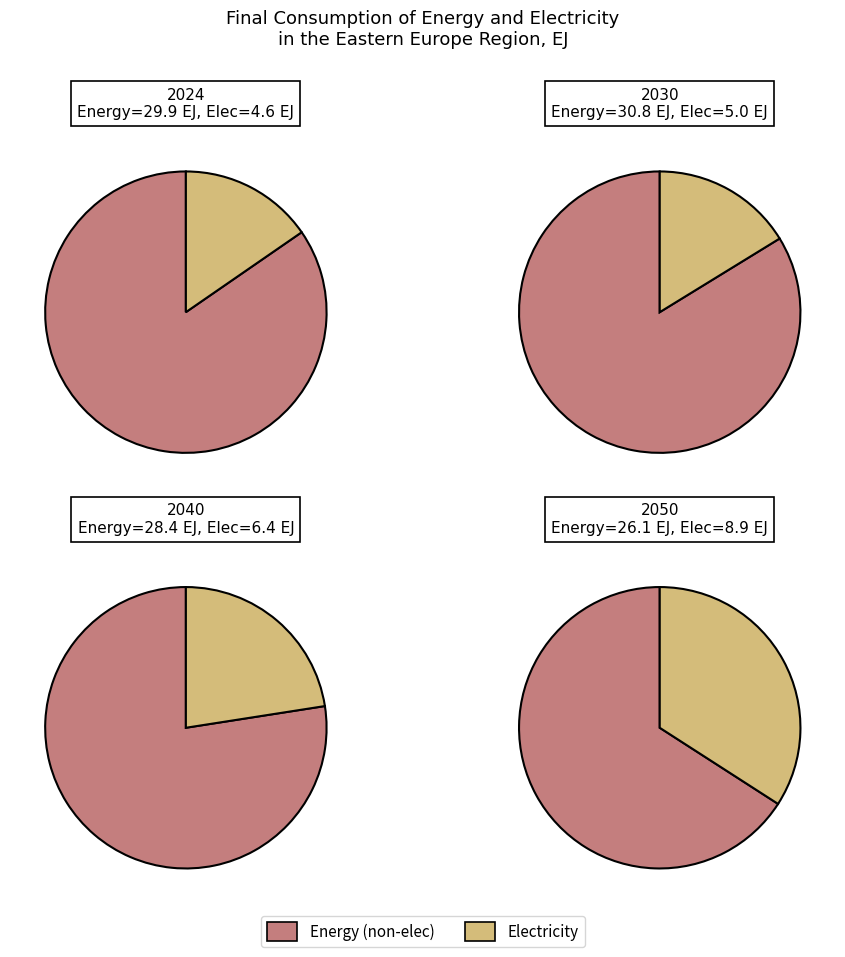

Does 2050 represent more than half of the total?

No